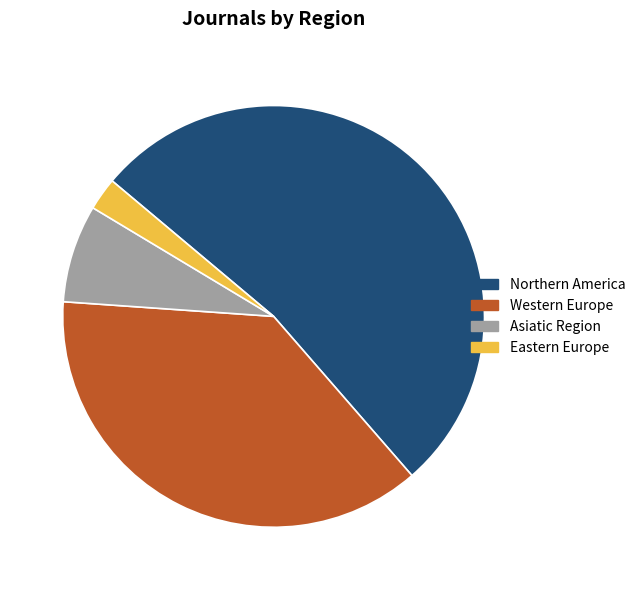

Rank the categories by value from lowest to highest.

Eastern Europe, Asiatic Region, Western Europe, Northern America